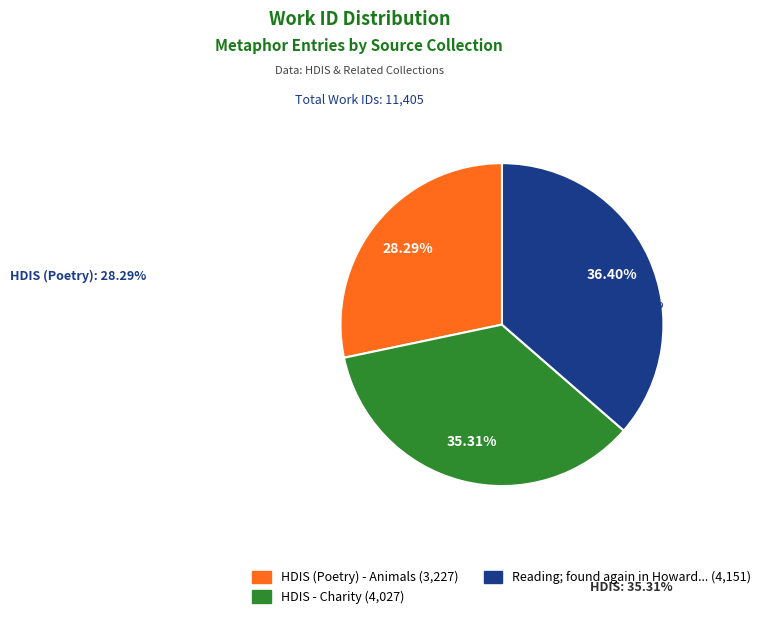

Does any single category account for the majority?

No